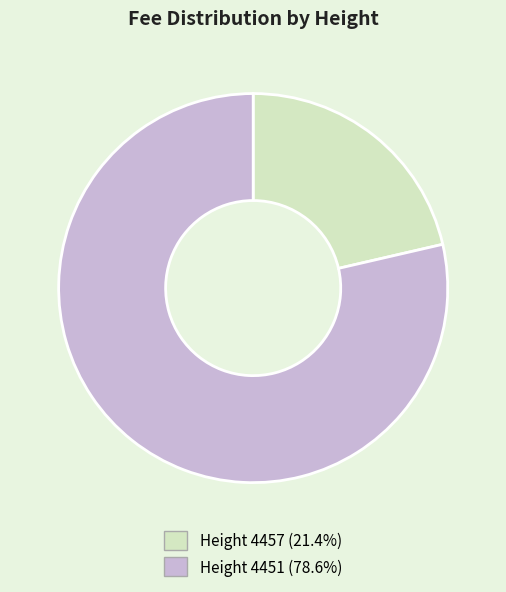

What is the ratio of the value at Height 4457 (21.4%) to the value at Height 4451 (78.6%)?

0.3